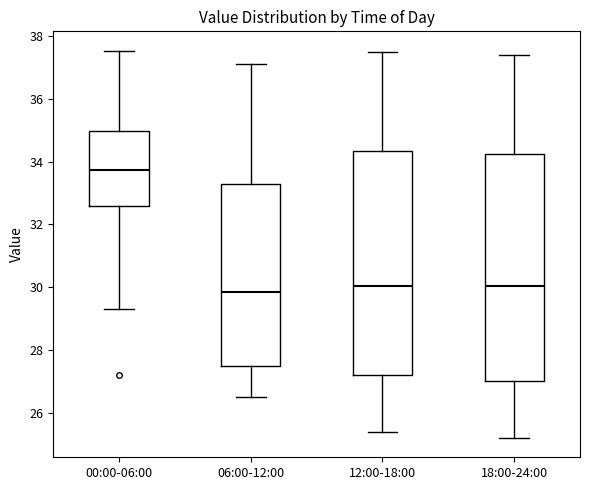

Where does the lower whisker of the box for 12:00-18:00 end on the y-axis? The values are not printed on the chart, so give them approximately, as read against the axis.

25.4